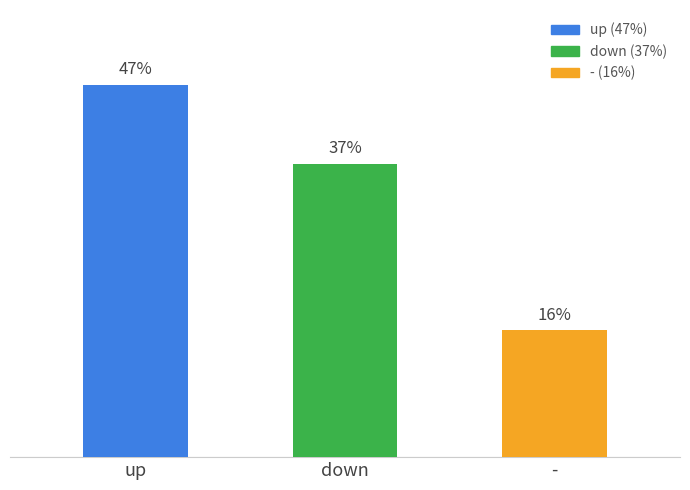

Rank the categories by value from highest to lowest.

up, down, -